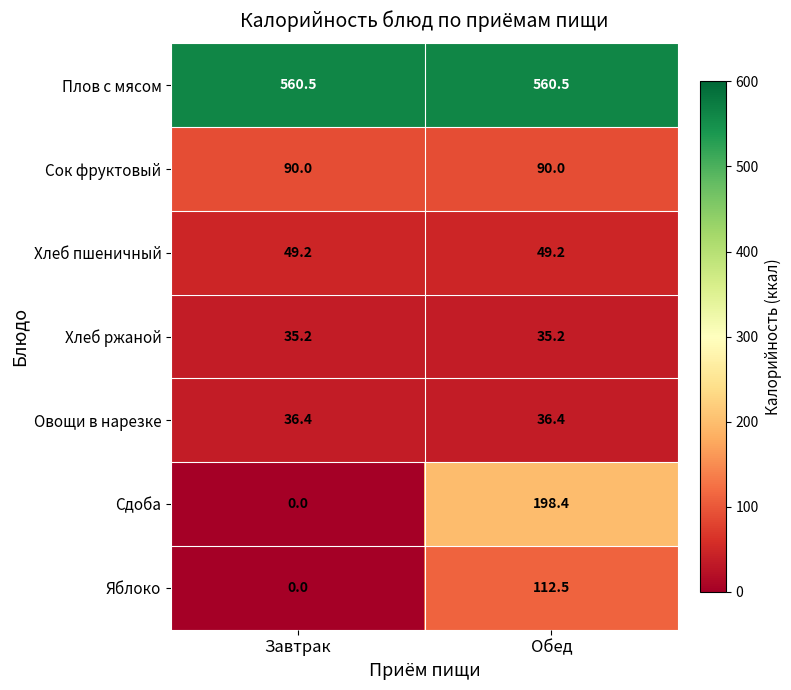

Reading left to right, extract all data points from this chart.

Плов с мясом: Завтрак=560.5	Обед=560.5
Сок фруктовый: Завтрак=90.0	Обед=90.0
Хлеб пшеничный: Завтрак=49.2	Обед=49.2
Хлеб ржаной: Завтрак=35.2	Обед=35.2
Овощи в нарезке: Завтрак=36.4	Обед=36.4
Сдоба: Завтрак=0.0	Обед=198.4
Яблоко: Завтрак=0.0	Обед=112.5